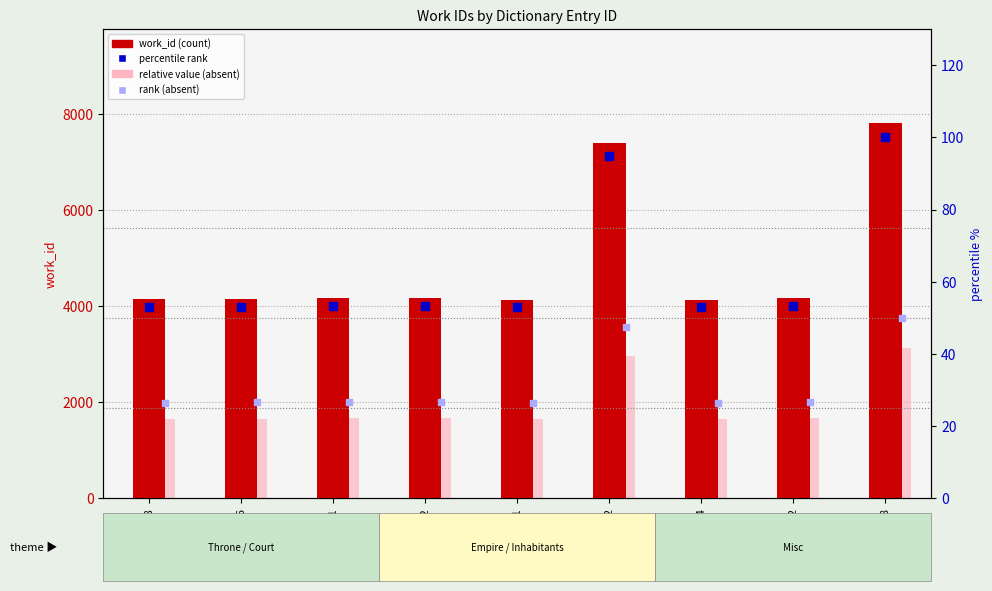

Which series contains the highest Y value?

work_id (count)